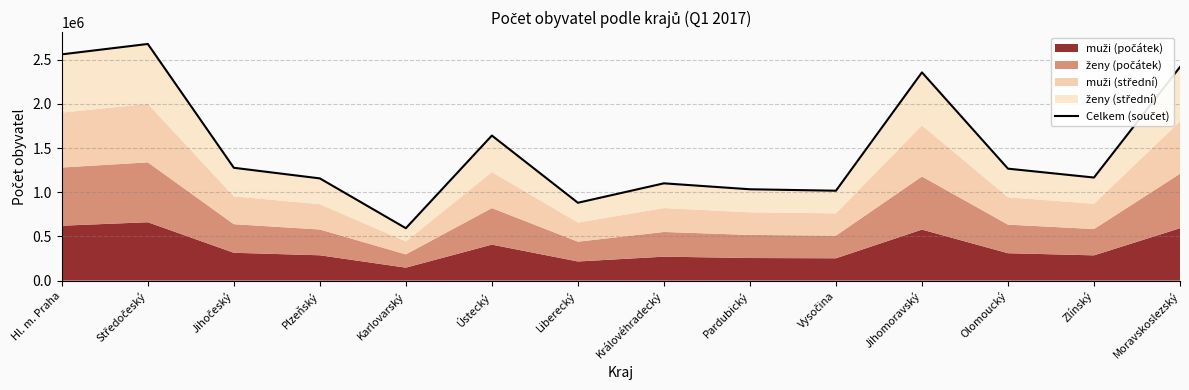

Which label corresponds to the smallest value in the chart?

Karlovarský